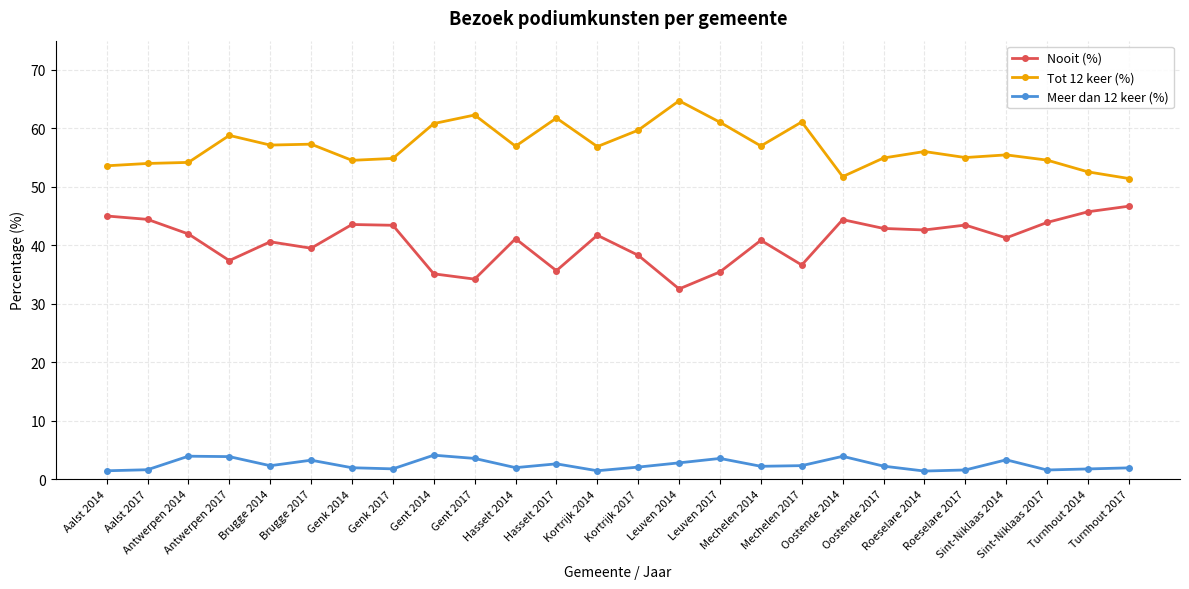

What is the value of the Meer dan 12 keer (%) point at the 18th from the left?

2.3